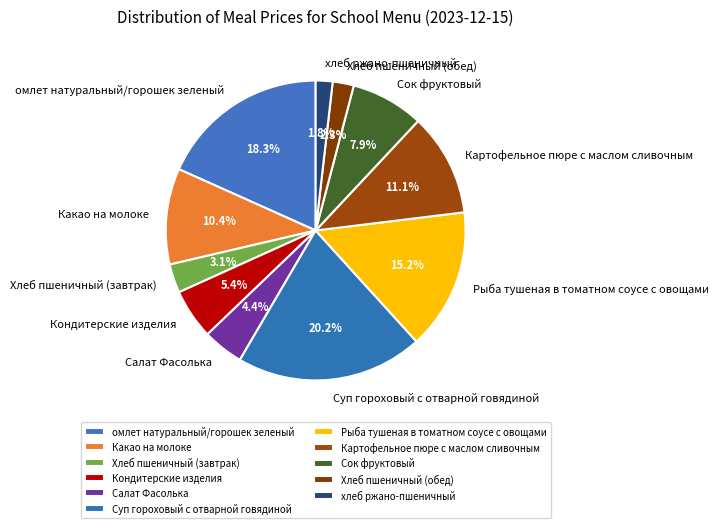

Between Сок фруктовый and Кондитерские изделия, which is larger?

Сок фруктовый